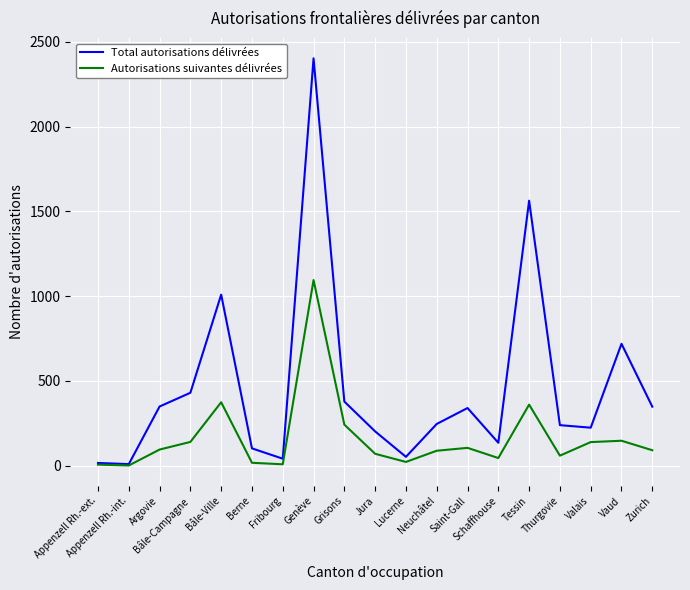

List the series in order of their peak value, lowest first.

Autorisations suivantes délivrées, Total autorisations délivrées